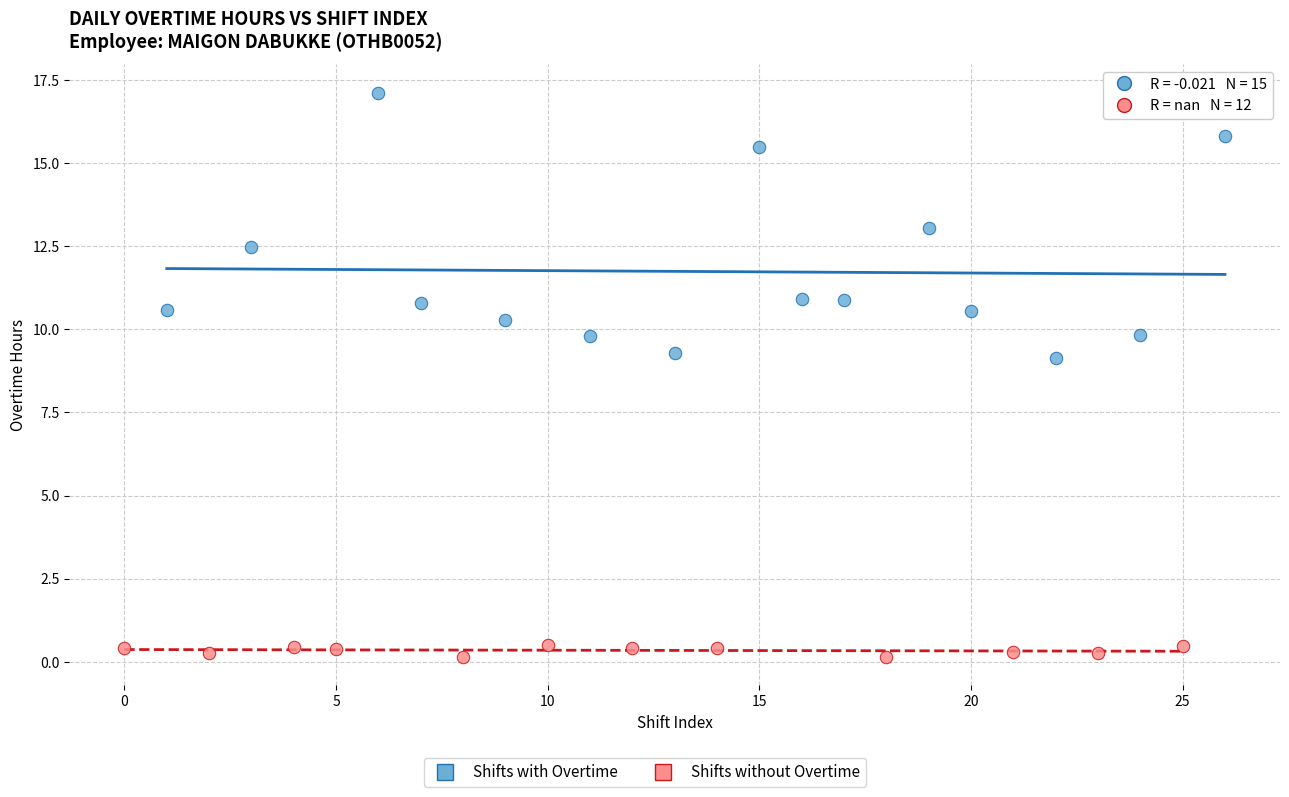

Which series has the largest Y range (max minus min)?

Shifts with Overtime